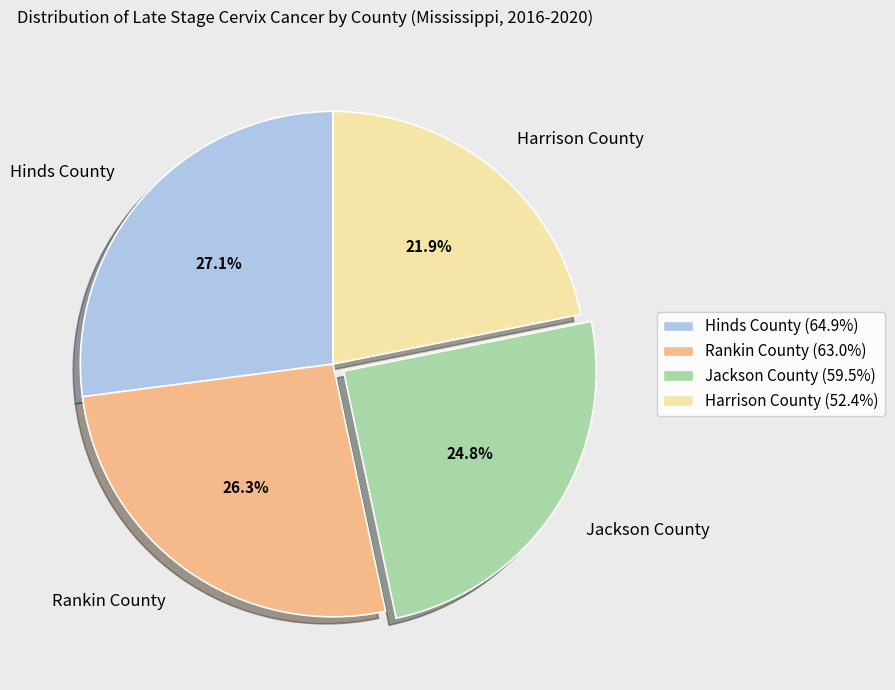

To the nearest percent, what is the combined percentage of Rankin County and Jackson County?

51%